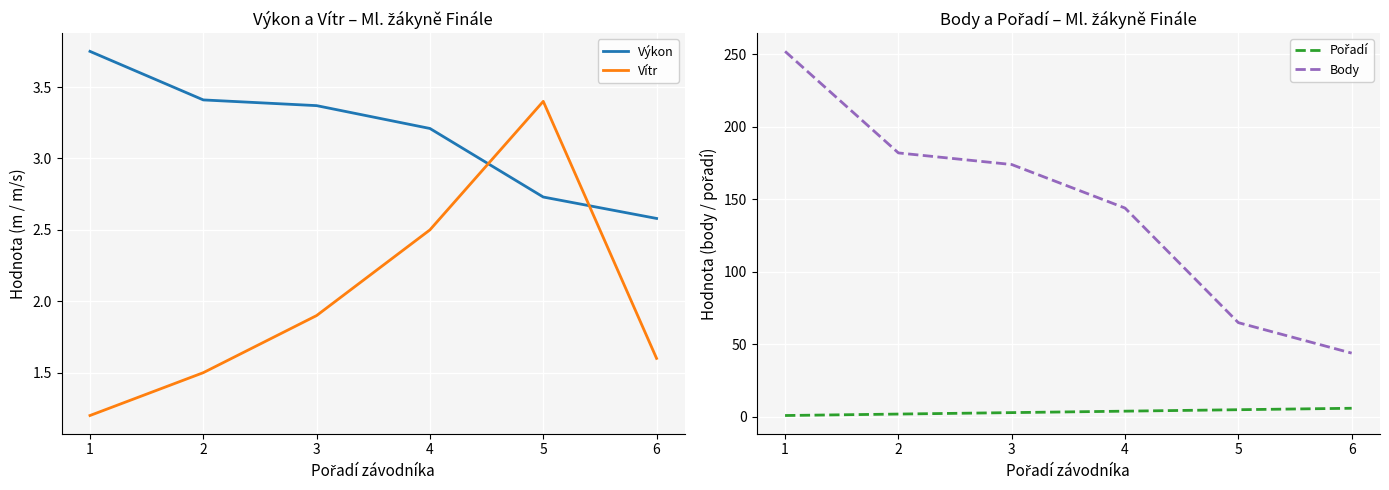

Is it true that Vítr equals 1.5 at 2?

True